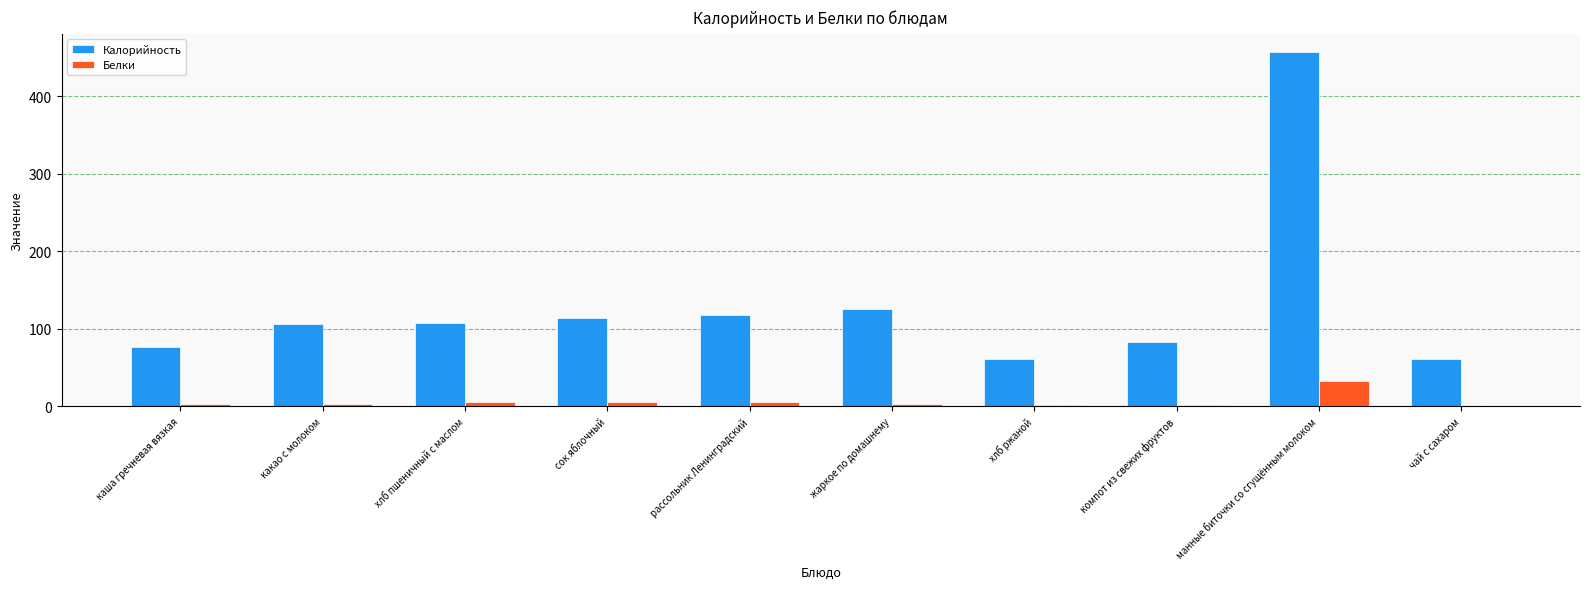

How many data points does each series have?

10